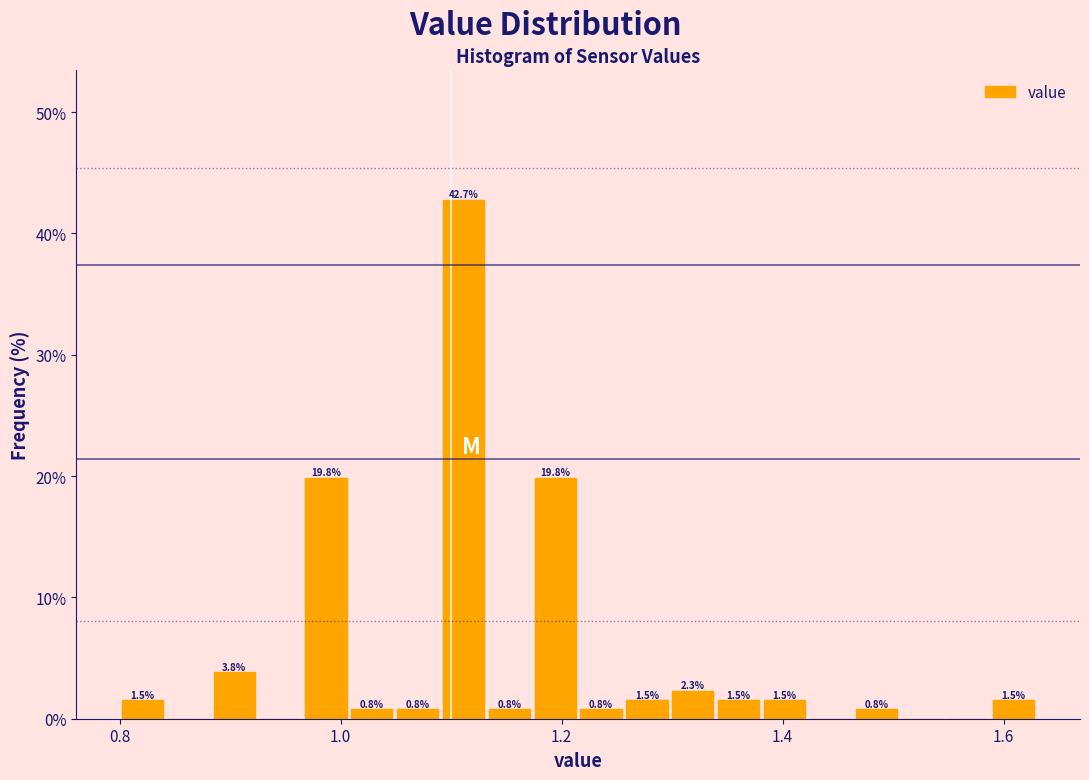

Around what value on the x-axis is the tallest bar? Give the approximate position of its centre, as read against the axis.

1.12